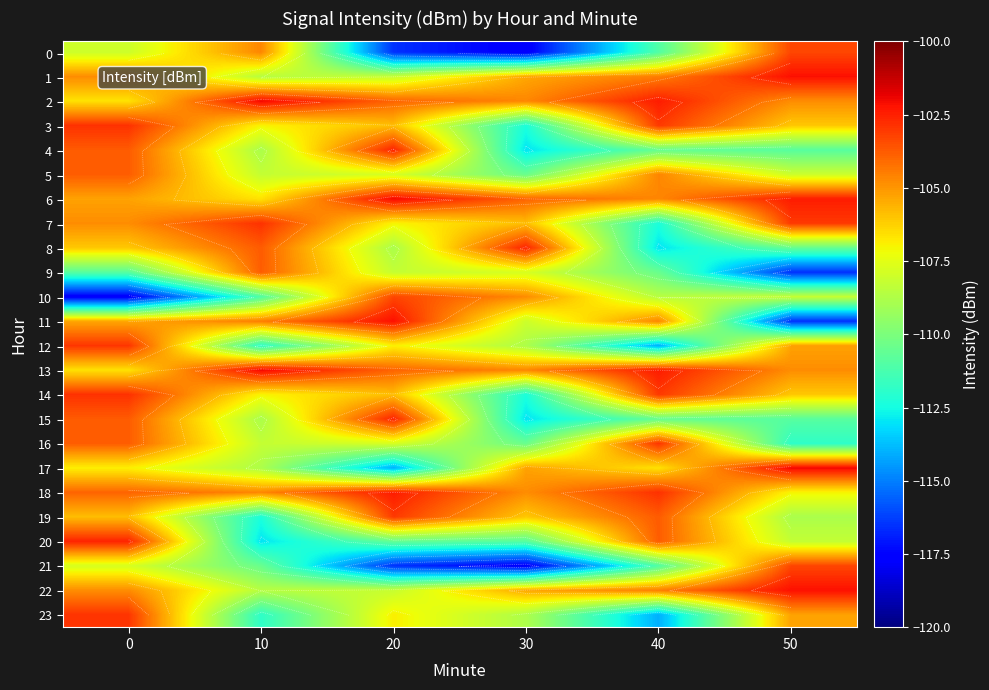

What is the sum of all 10 values?

-653.7